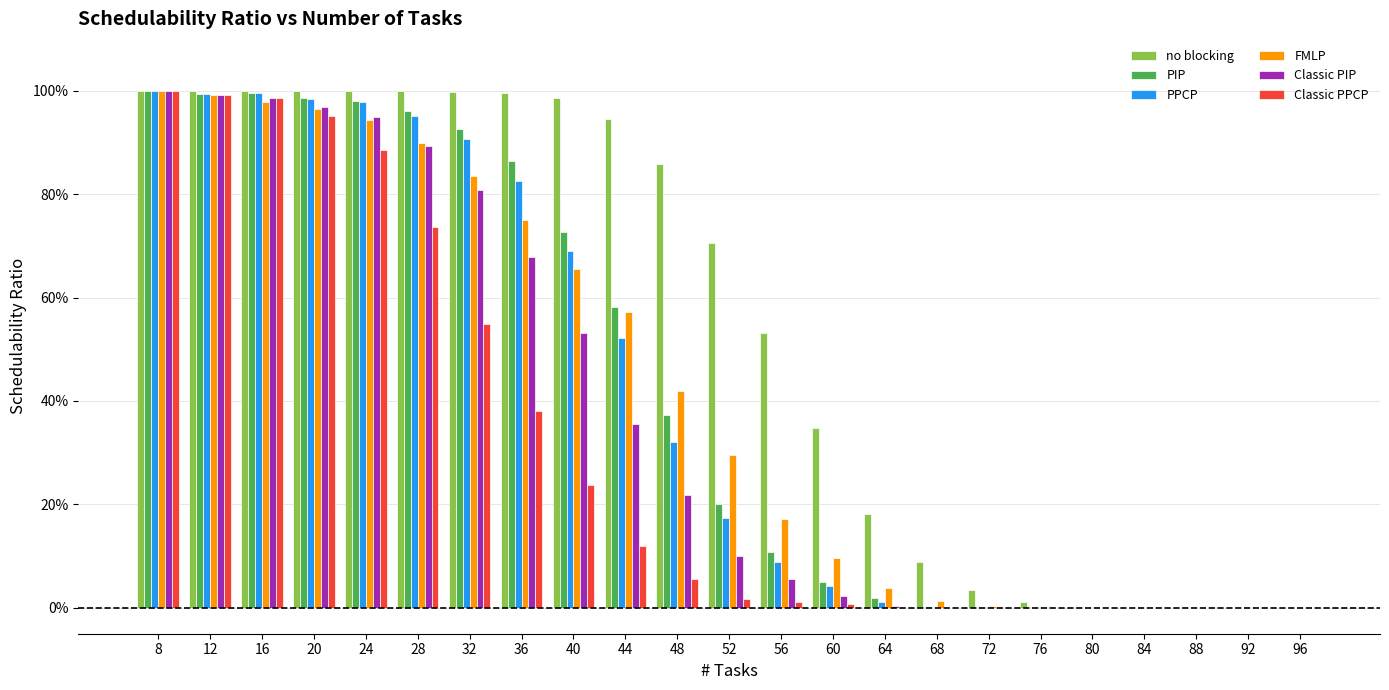

Are the bars grouped side by side (vs. stacked)?

Yes